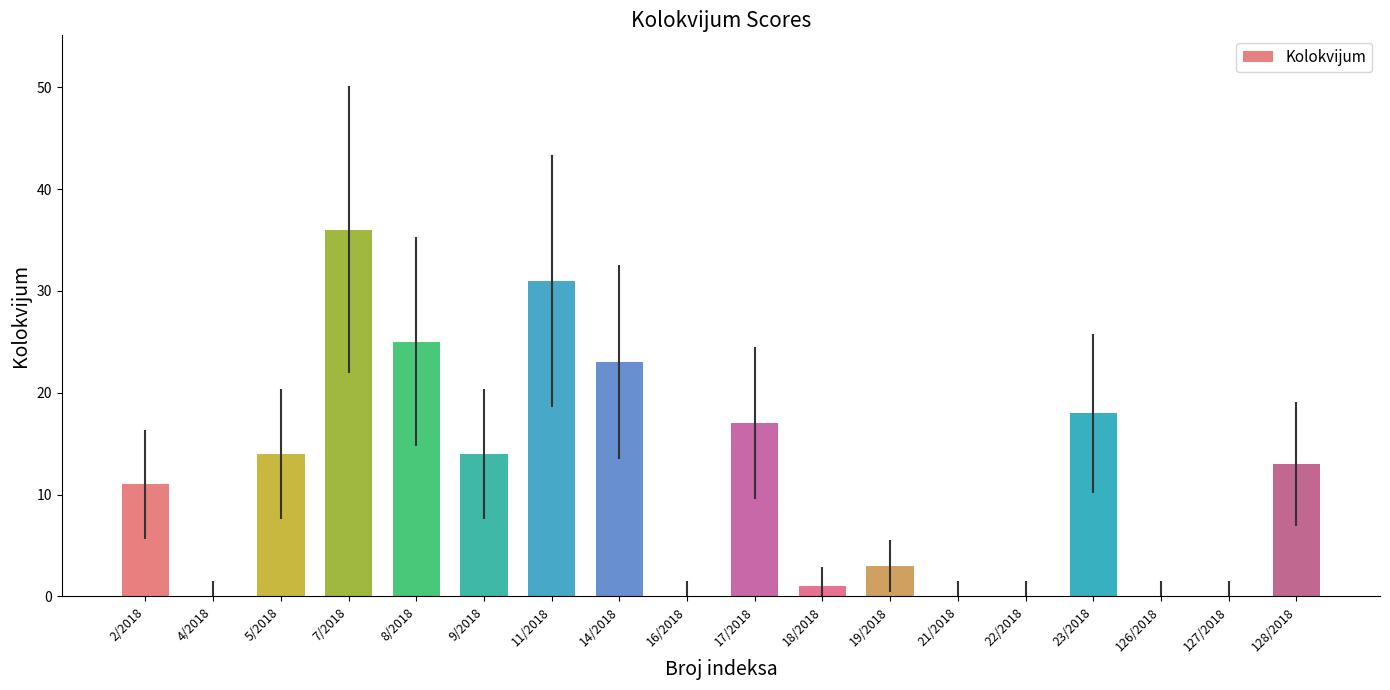

Which category has the highest value across all series?

7/2018